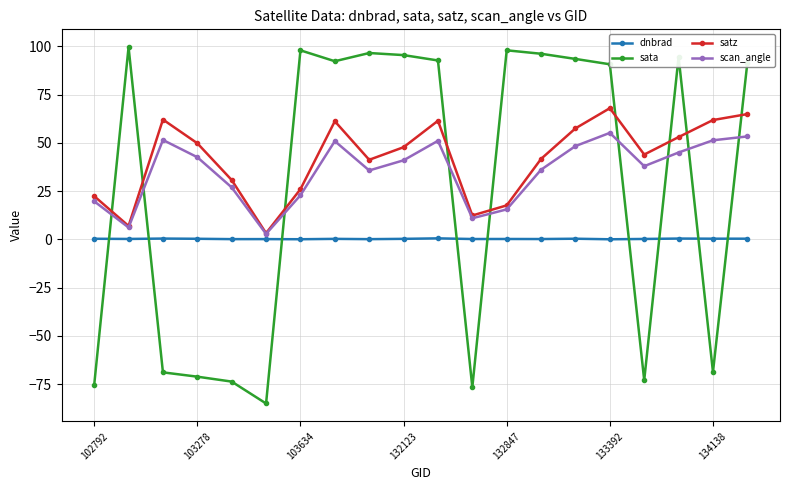

What is the average value of the scan_angle series?

35.3